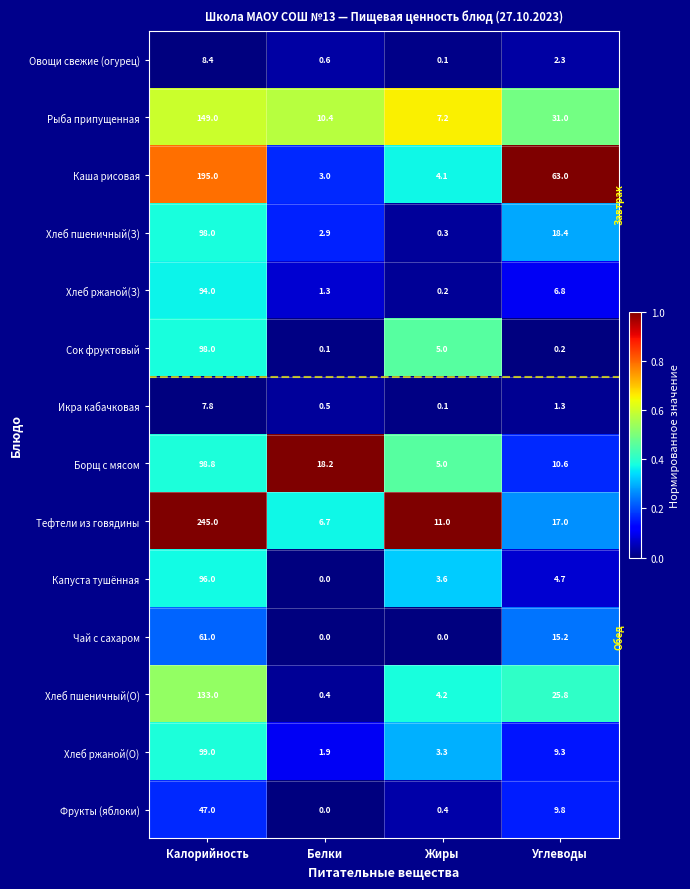

List the labels in order of Каша рисовая value, largest first.

Калорийность, Углеводы, Жиры, Белки